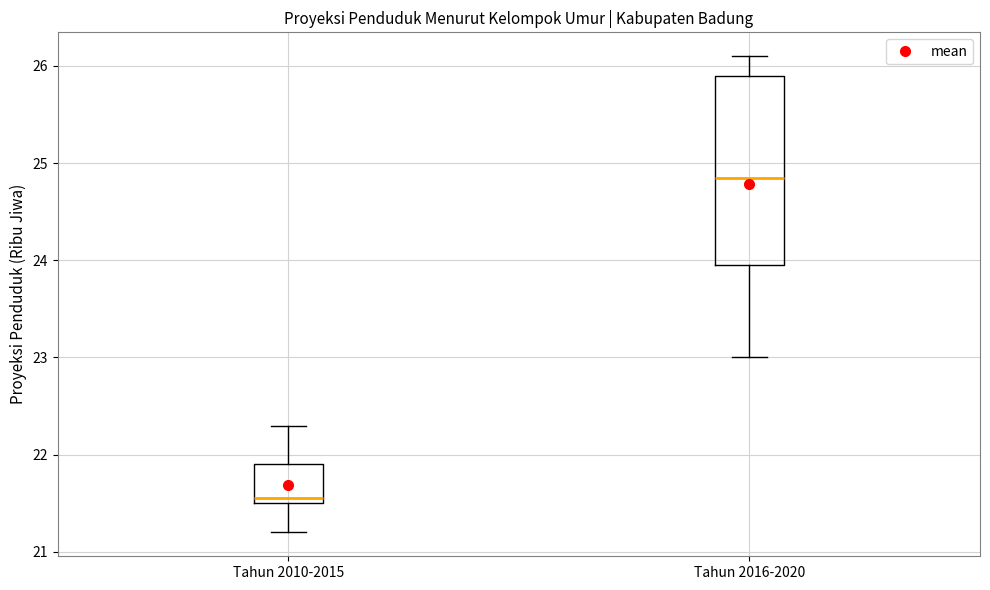

Reading left to right, read every box against the y-axis: the position of its median line, the range the box covers, and the ends of its whiskers. The values are not printed on the chart, so give them approximately, as read against the axis.

Tahun 2010-2015: median 21.6, box 21.5 to 21.9, whiskers 21.2 to 22.3
Tahun 2016-2020: median 24.9, box 24.0 to 25.9, whiskers 23.0 to 26.1